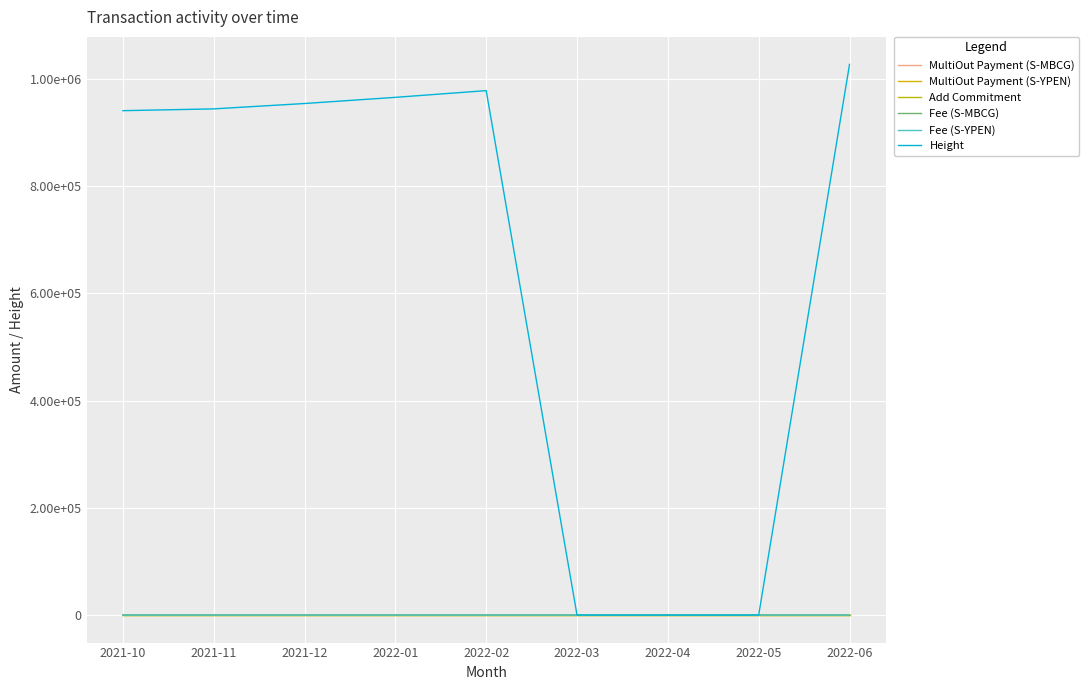

Does the chart display data point markers on the line(s)?

No